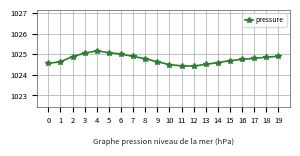

The chart shows a value of 1770.1 at 5. True or false?

False